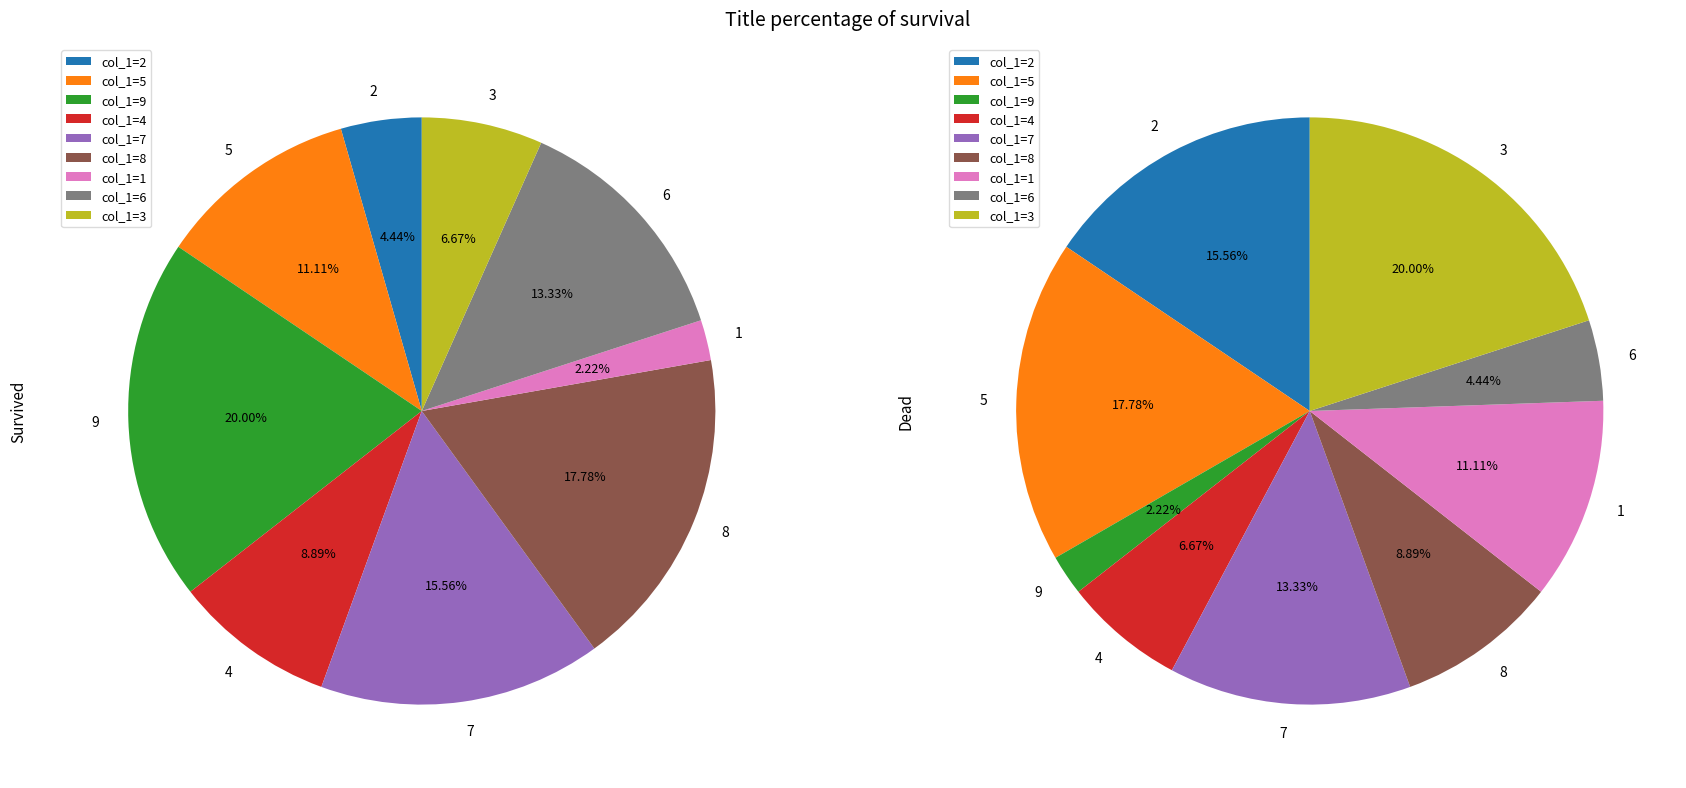

What percentage is NOT represented by col_1=3?

93.3%